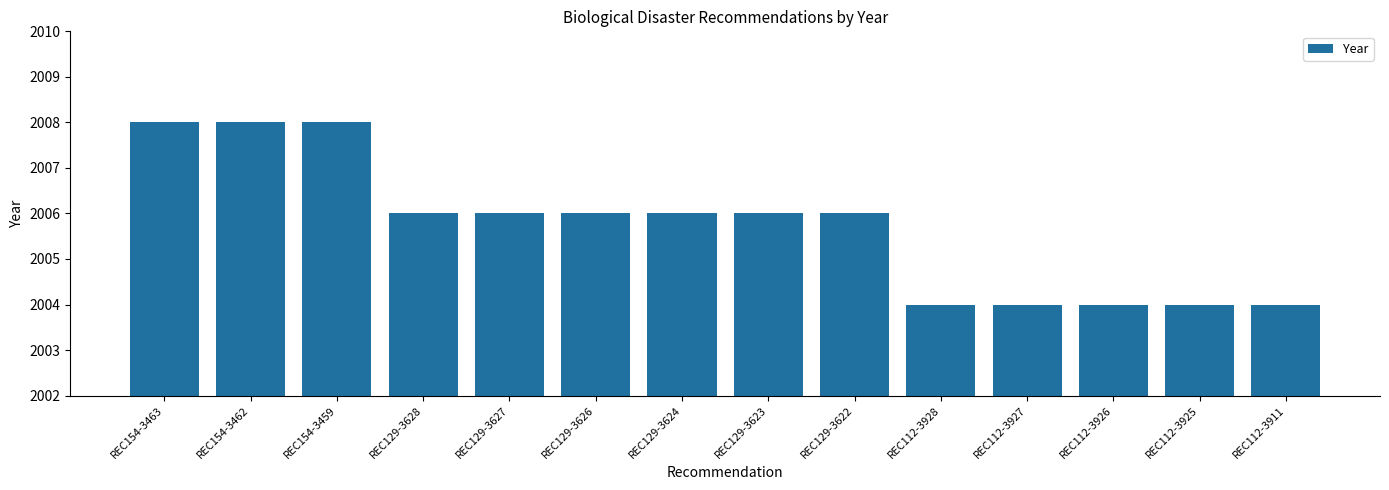

What is the change in value from REC154-3459 to REC129-3624?

-2